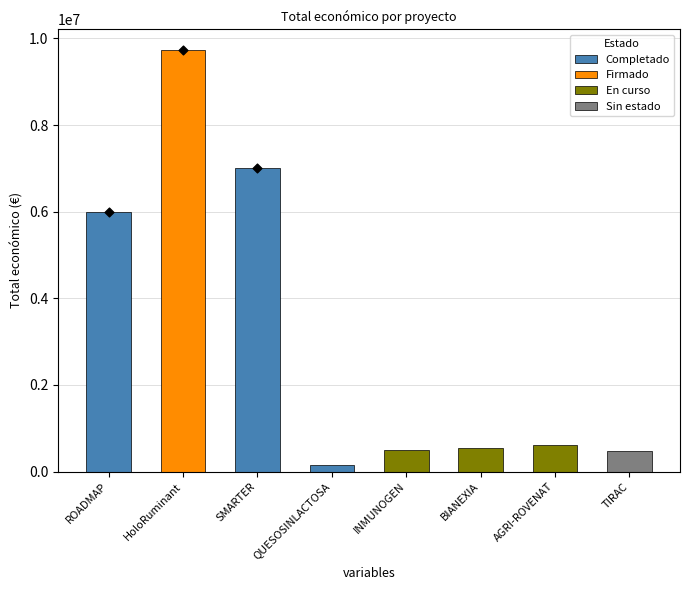

What is the ratio of the value at SMARTER to the value at AGRI-ROVENAT?

11.4